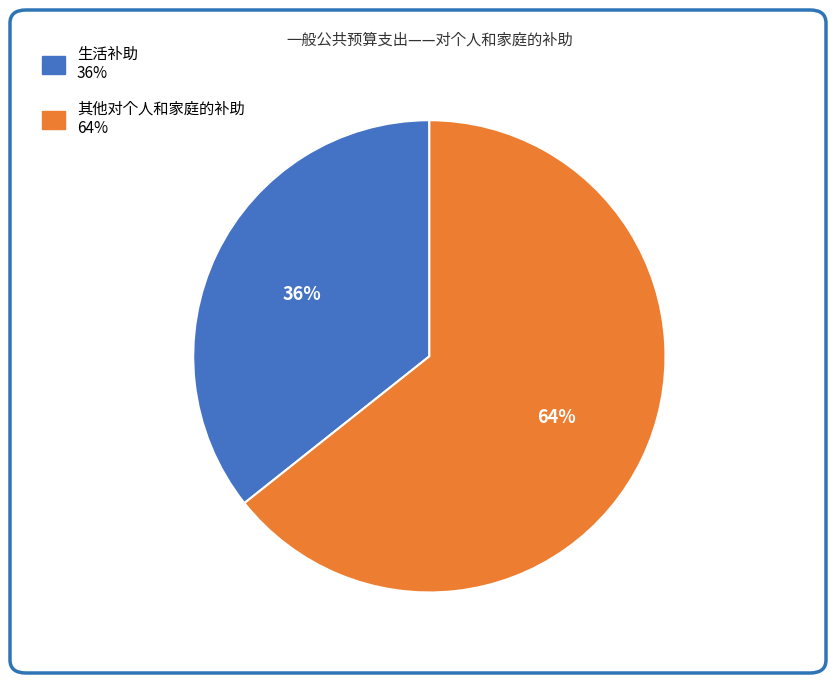

Does 生活补助 represent more than half of the total?

No